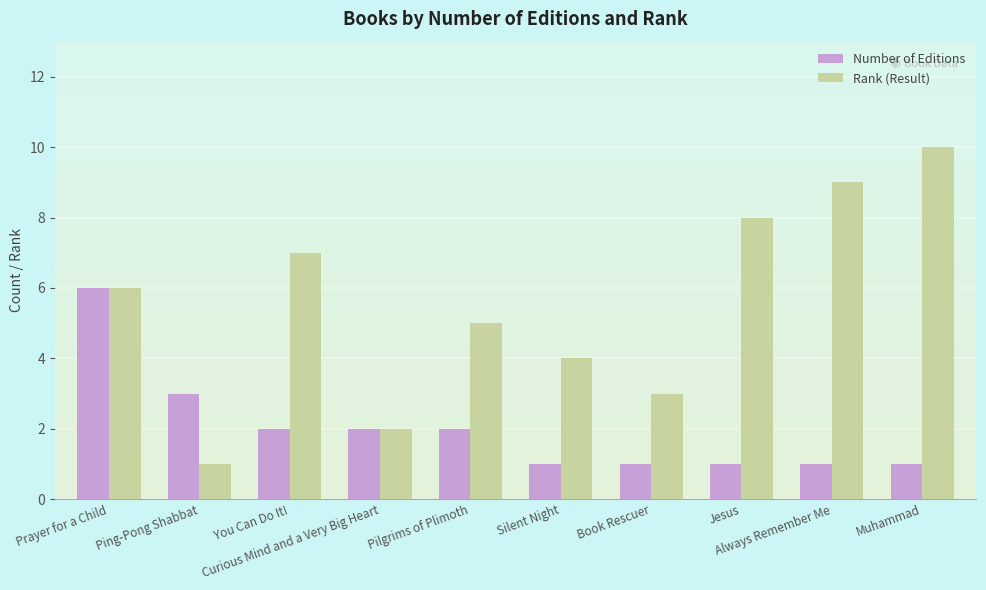

Which series has the largest total across all categories?

Rank (Result)